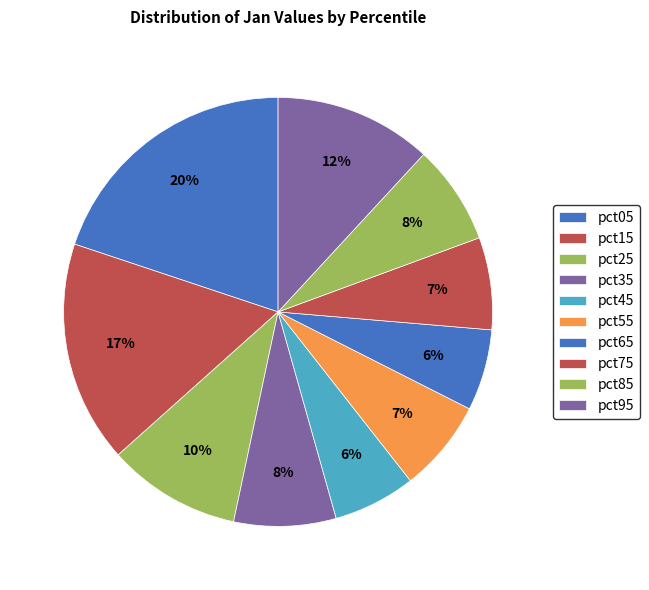

How many slices are in this pie chart?

10